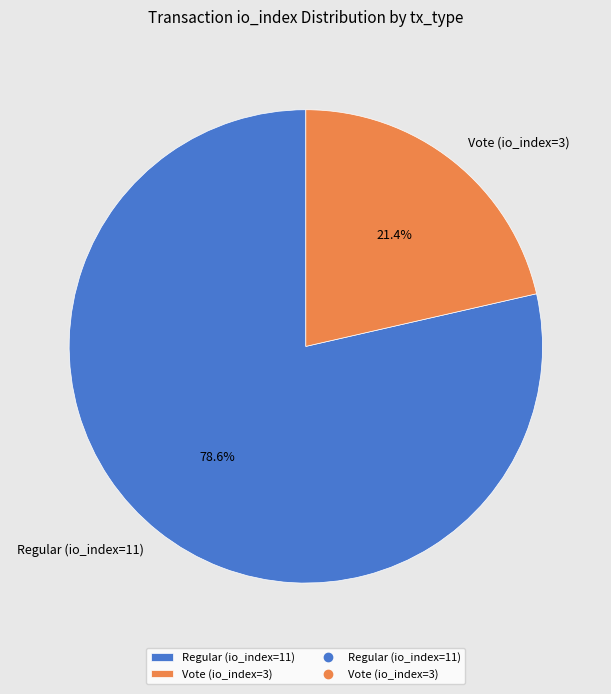

To the nearest percent, what portion does Regular (io_index=11) represent?

79%